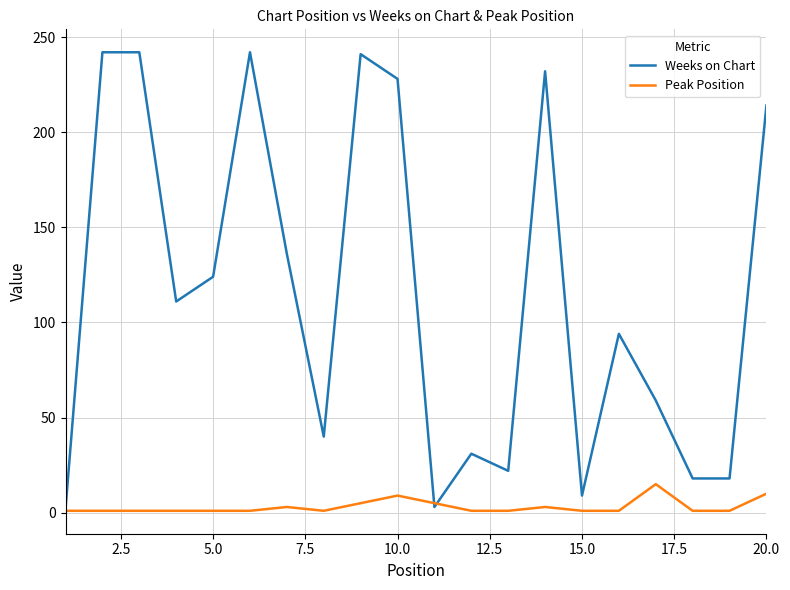

Which series has the widest spread of values?

Weeks on Chart